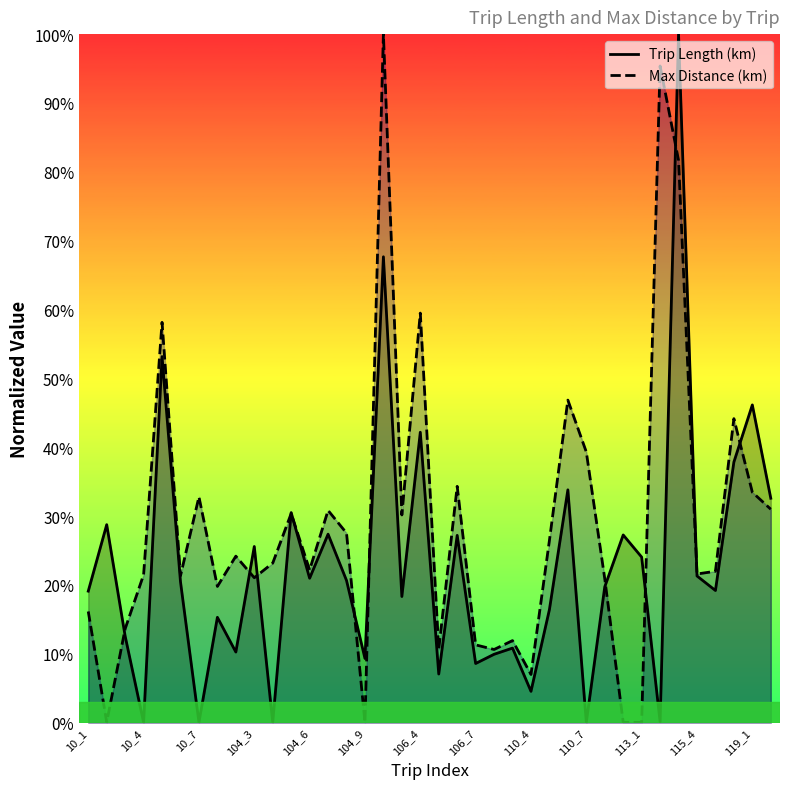

Does the chart display data point markers on the line(s)?

No